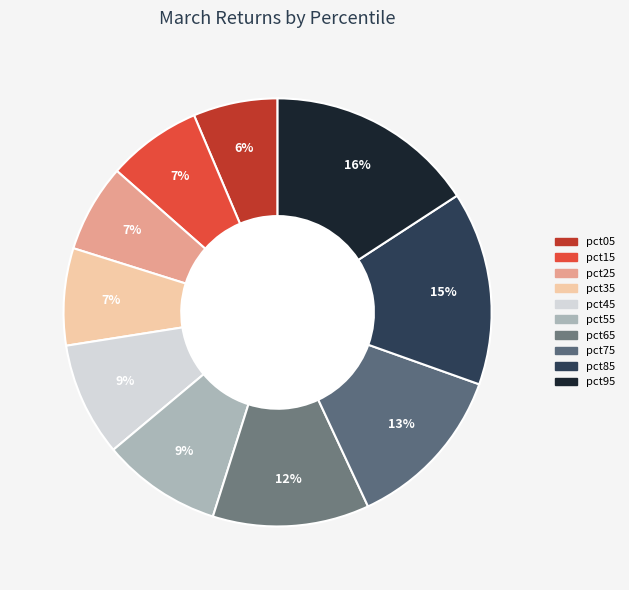

Rank the categories by value from lowest to highest.

pct05, pct25, pct15, pct35, pct45, pct55, pct65, pct75, pct85, pct95